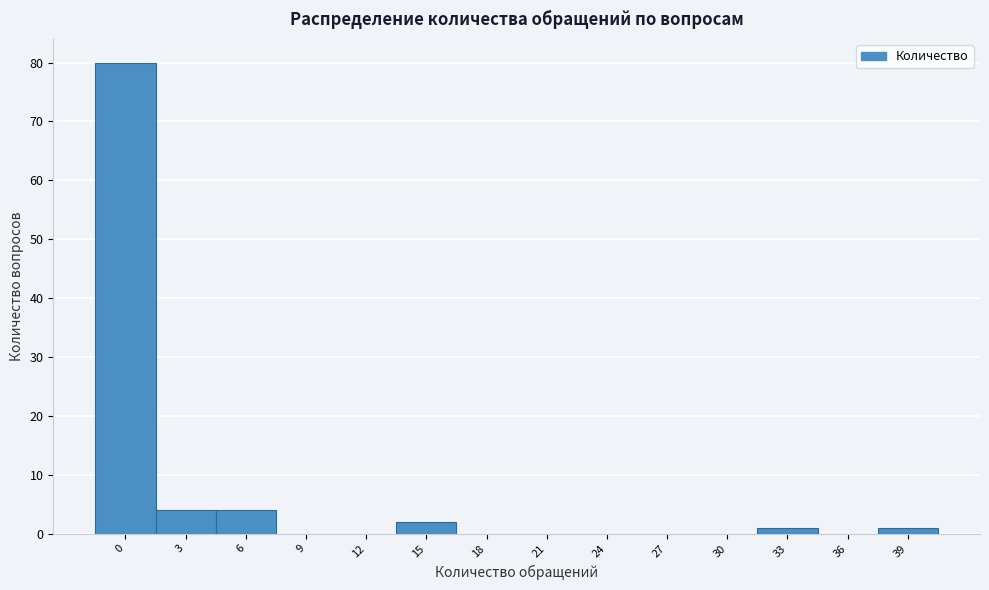

Reading left to right, list all the values displayed in this chart.

0=80	3=4	6=4	9=0	12=0	15=2	18=0	21=0	24=0	27=0	30=0	33=1	36=0	39=1